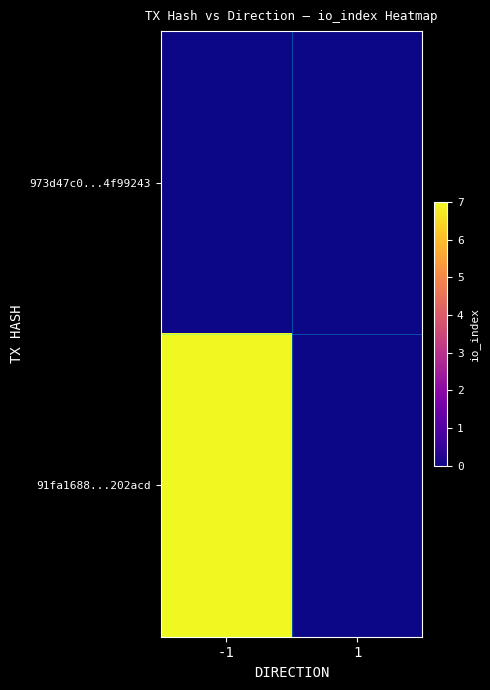

At which category does the chart reach its peak across all series?

-1